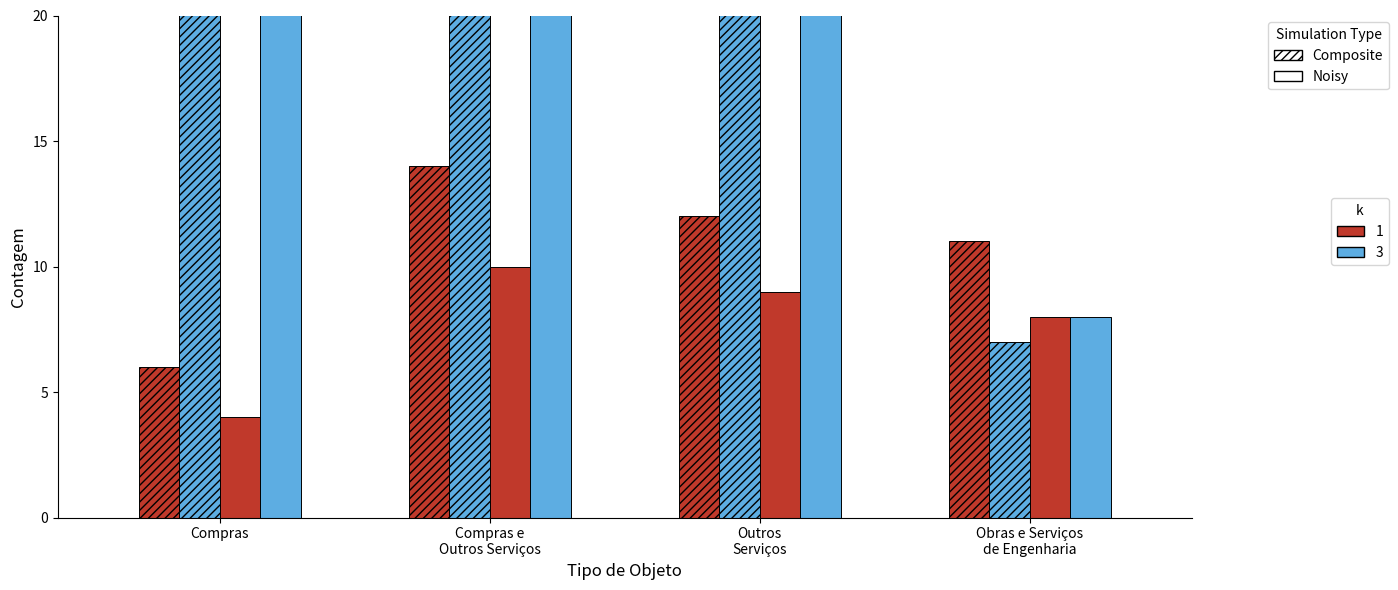

Where does the Noisy k=1 series first go above 9?

Compras e
Outros Serviços